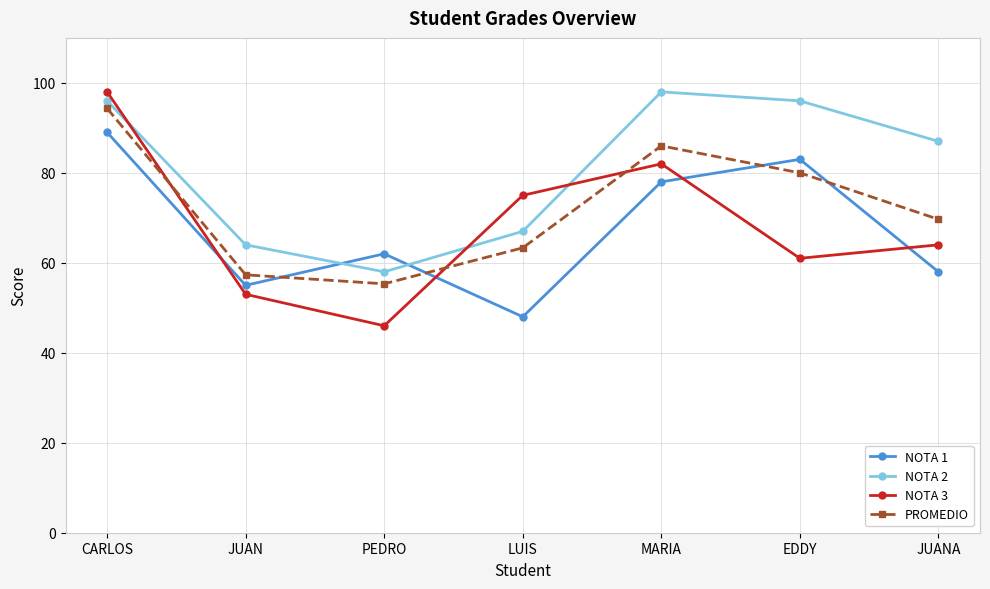

How many lines are shown in the chart?

4